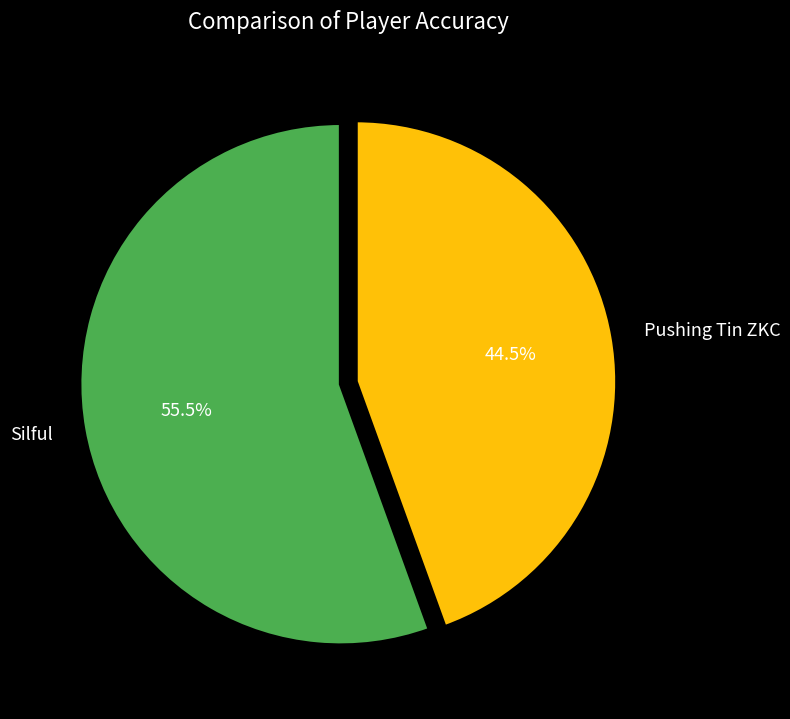

Which has a higher value, Silful or Pushing Tin ZKC?

Silful